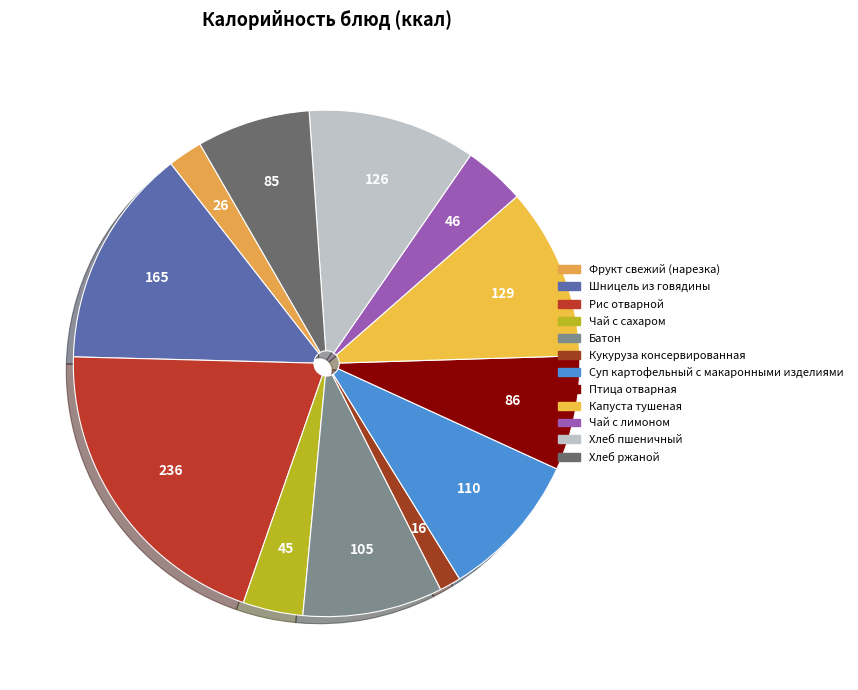

What is the smallest slice in the pie chart?

Кукуруза консервированная